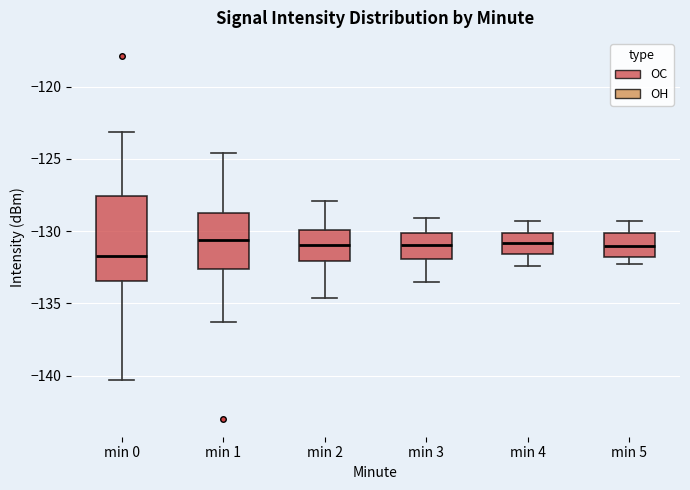

Where does the median line of the box for min 3 sit on the y-axis? The values are not printed on the chart, so give them approximately, as read against the axis.

-131.0